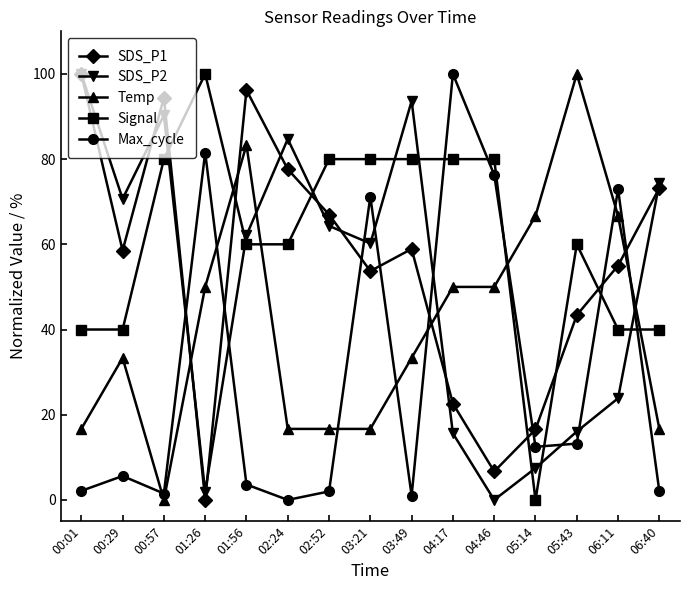

True or false: Max_cycle and SDS_P1 cross at least once.

True